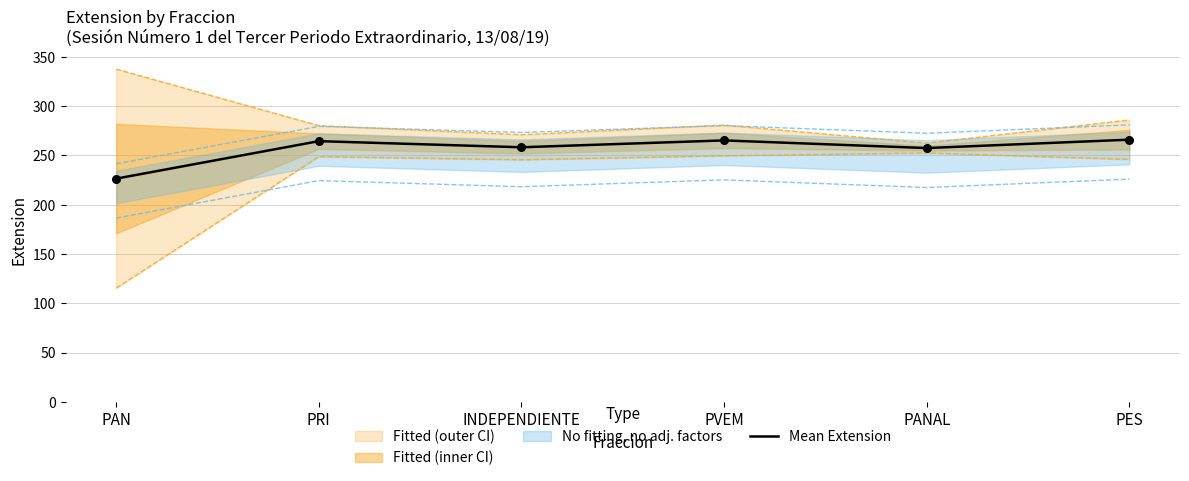

What is the change in value from PAN to INDEPENDIENTE?

+31.8